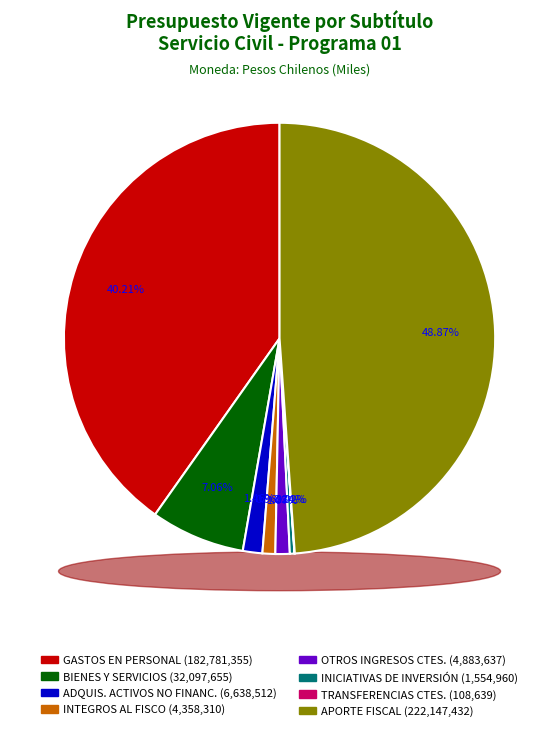

Which category has the smallest portion of the pie?

TRANSFERENCIAS CORRIENTES (GASTOS)